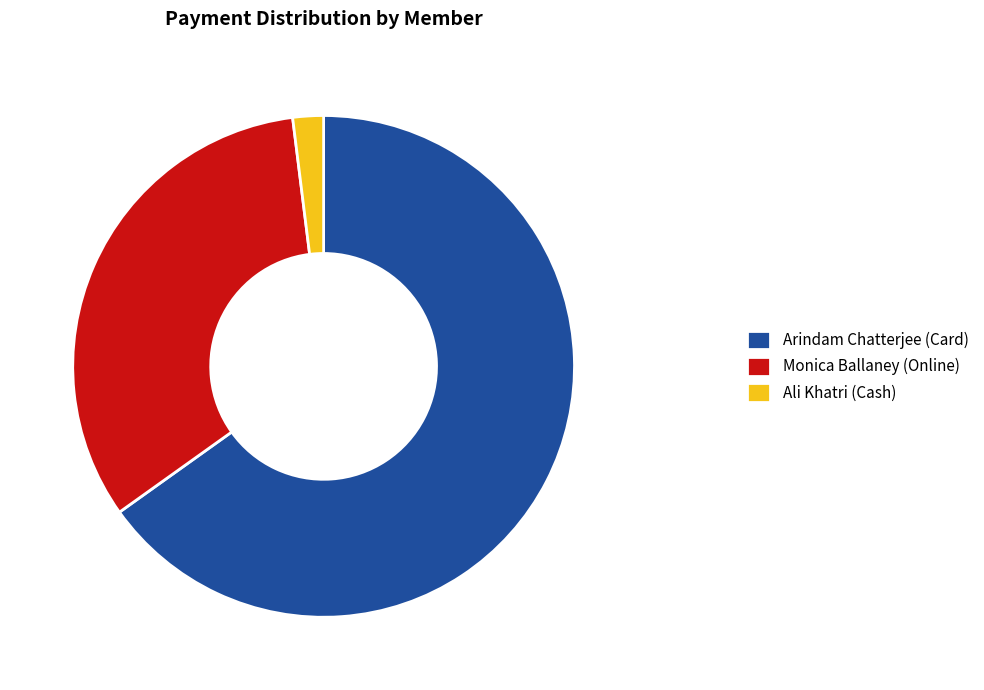

Is it true that Ali Khatri (Cash) is 2% of the pie?

True